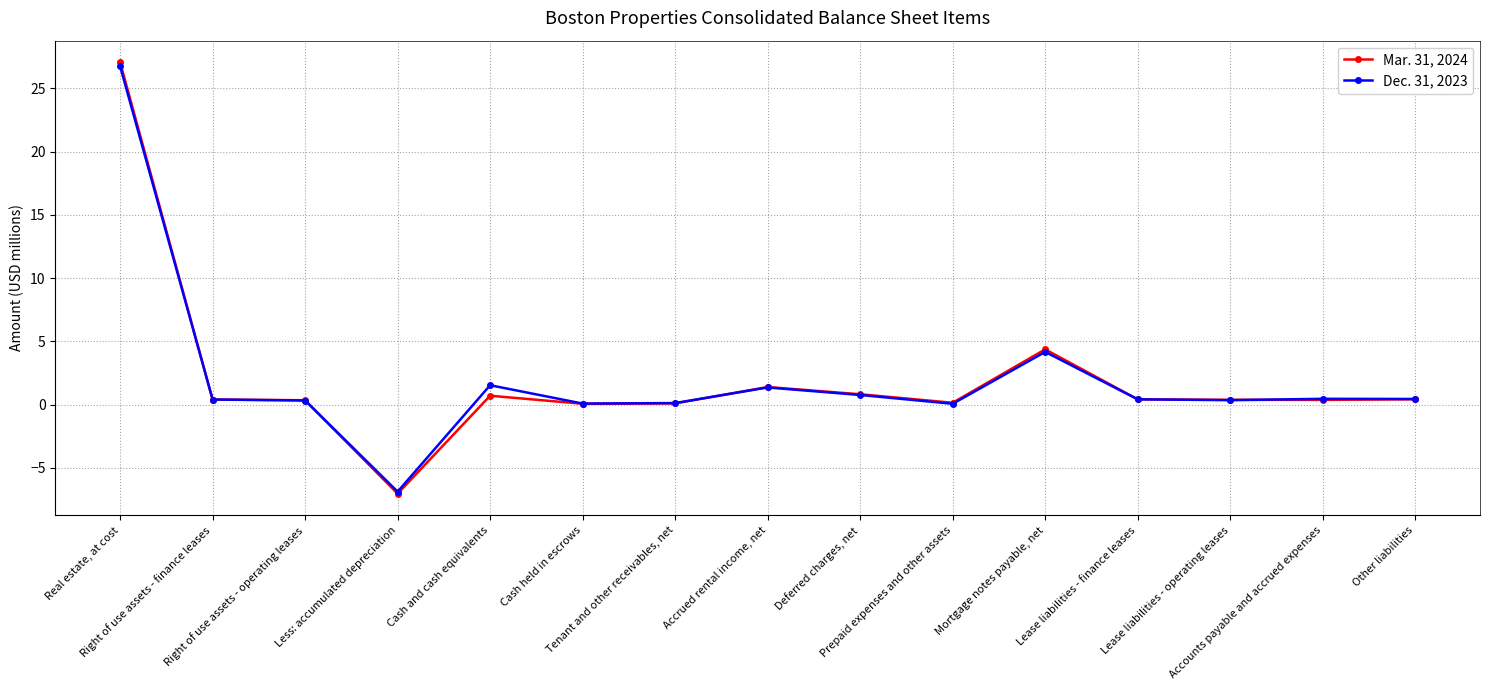

What is the sum of the Mar. 31, 2024 values at Less: accumulated depreciation and Right of use assets - finance leases?

-6.6